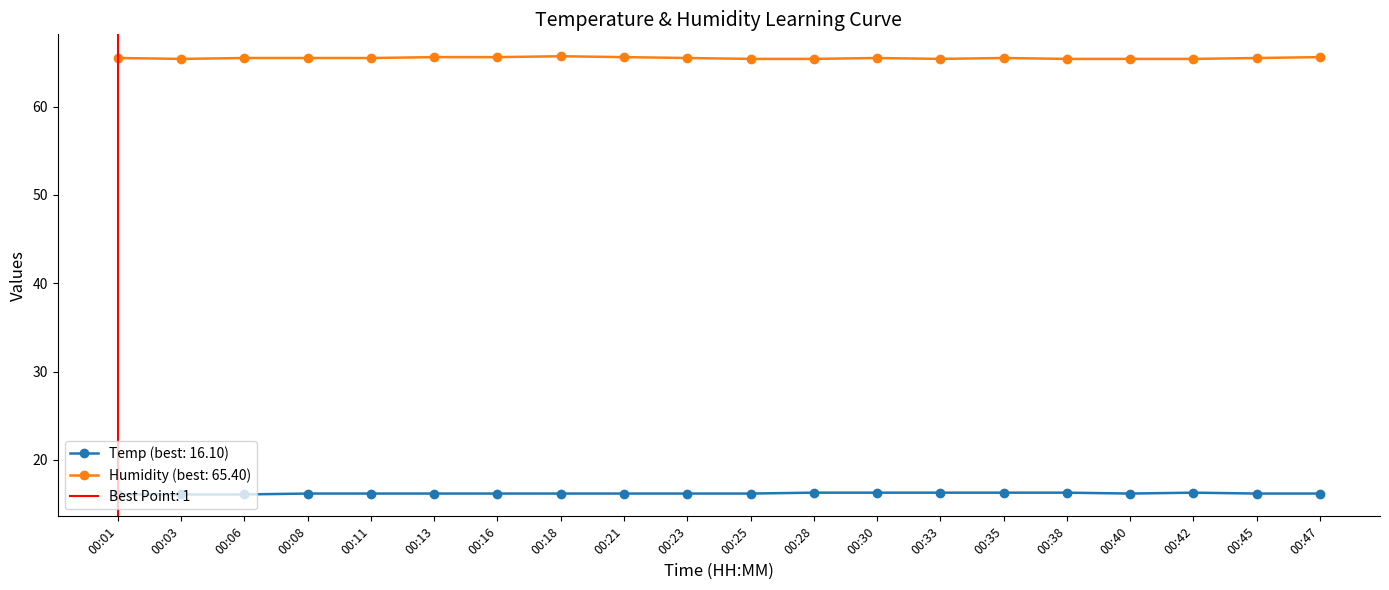

What is the smallest value displayed?

16.1